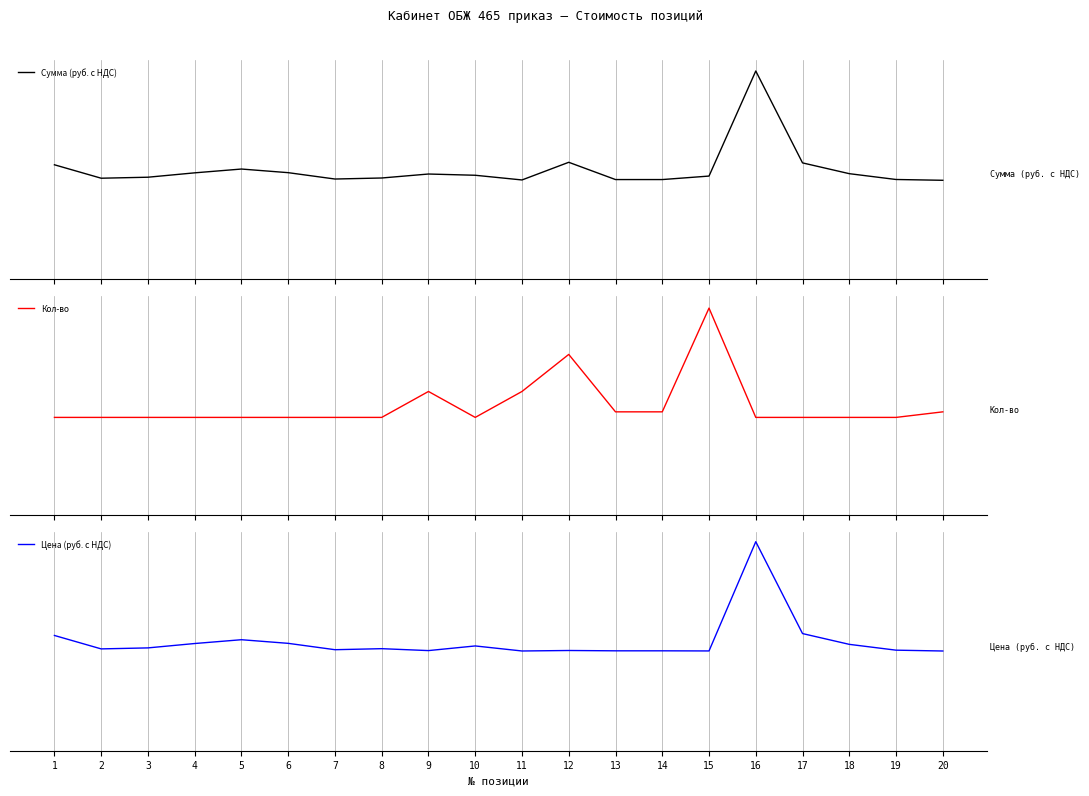

What is the difference between the highest and lowest values at 16?

1.0